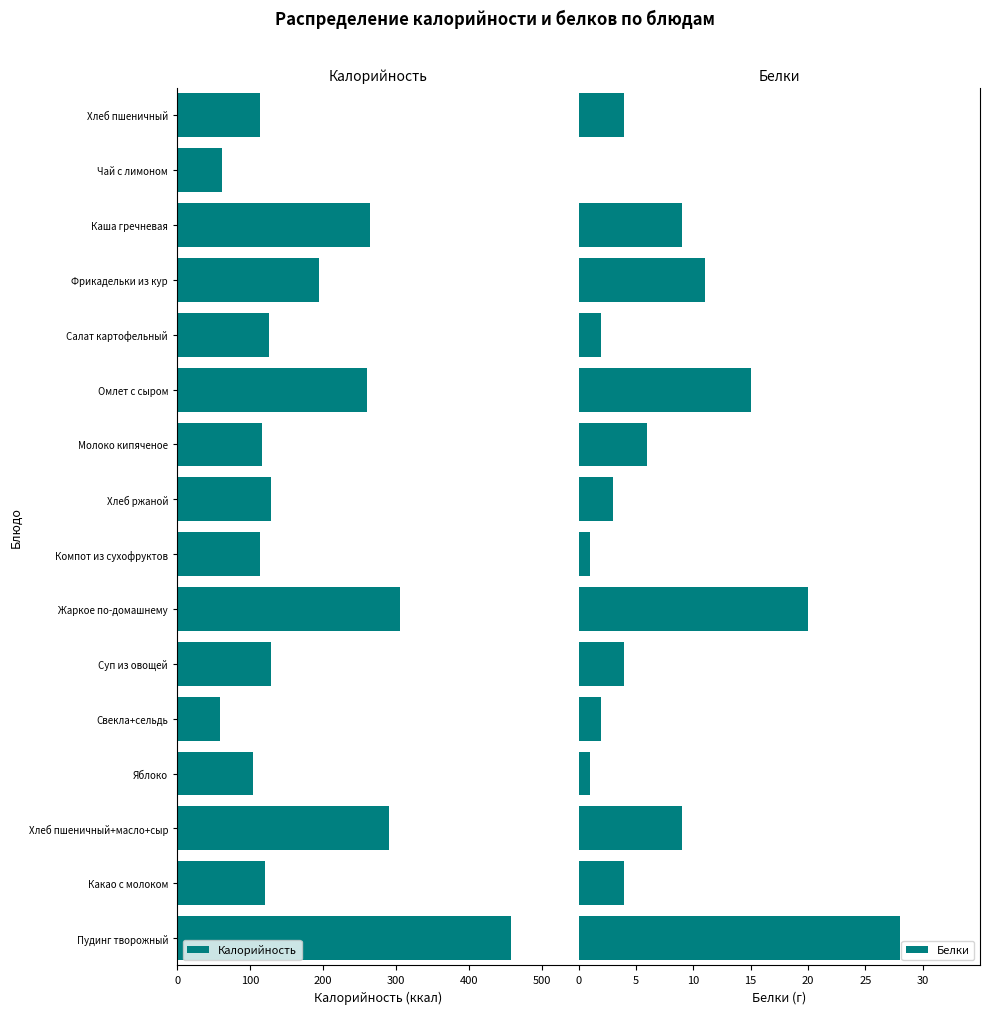

What are all the series names shown in the legend?

Калорийность, Белки